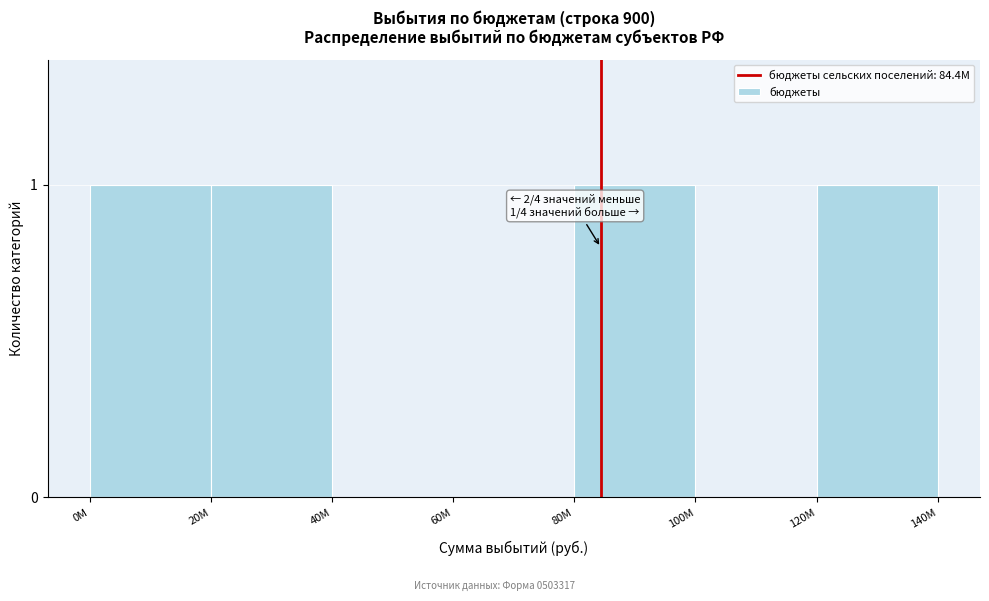

Reading left to right, transcribe all the data shown in this chart.

0M=1	20M=1	40M=0	60M=0	80M=1	100M=0	120M=1